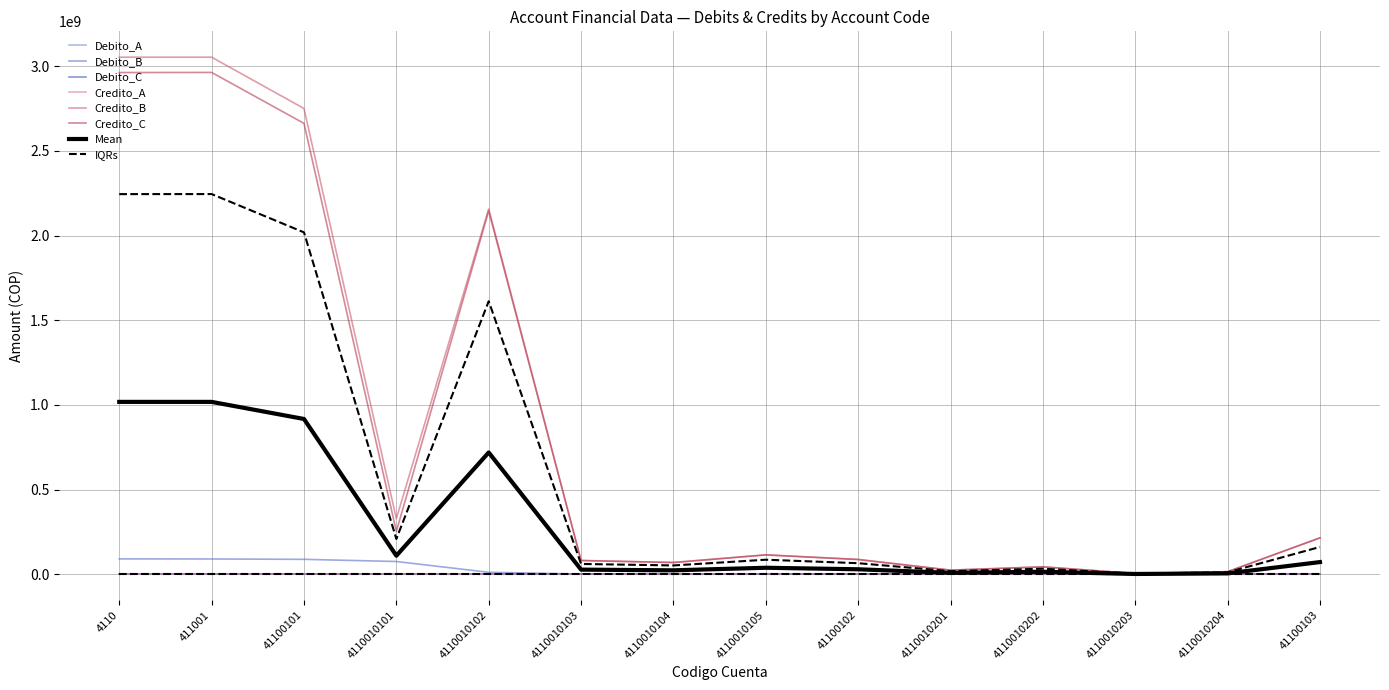

At how many categories does at least one series exceed 1874487091?

4